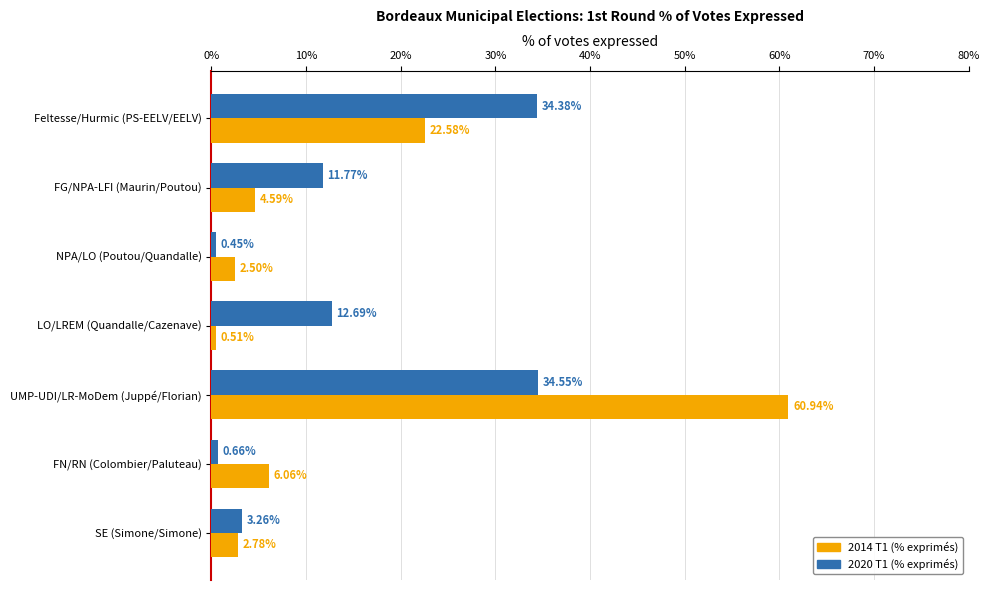

At which category does the chart reach its peak across all series?

UMP-UDI/LR-MoDem (Juppé/Florian)